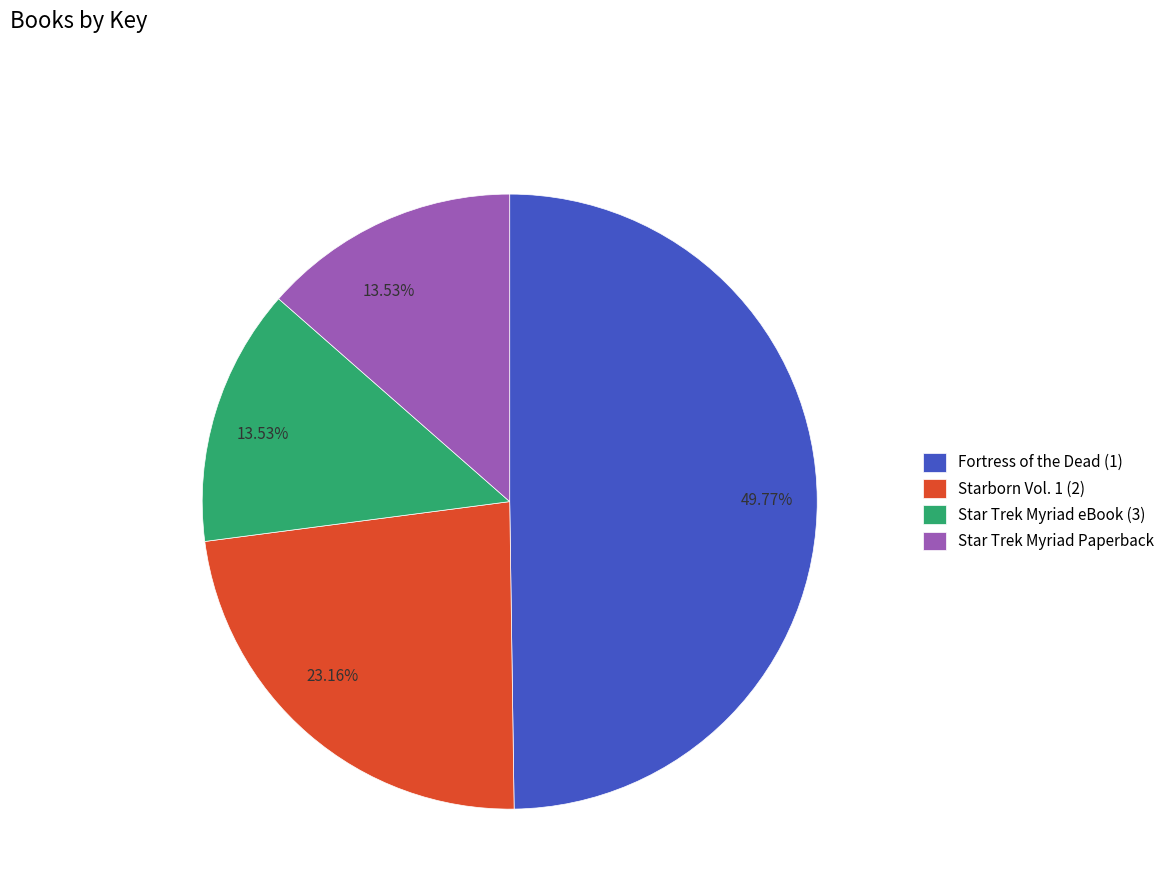

Do Fortress of the Dead (1) and Star Trek Myriad eBook (3) together represent more than half of the pie?

Yes